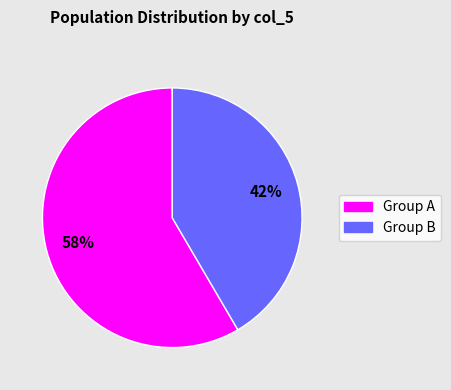

Does any single category account for the majority?

Yes